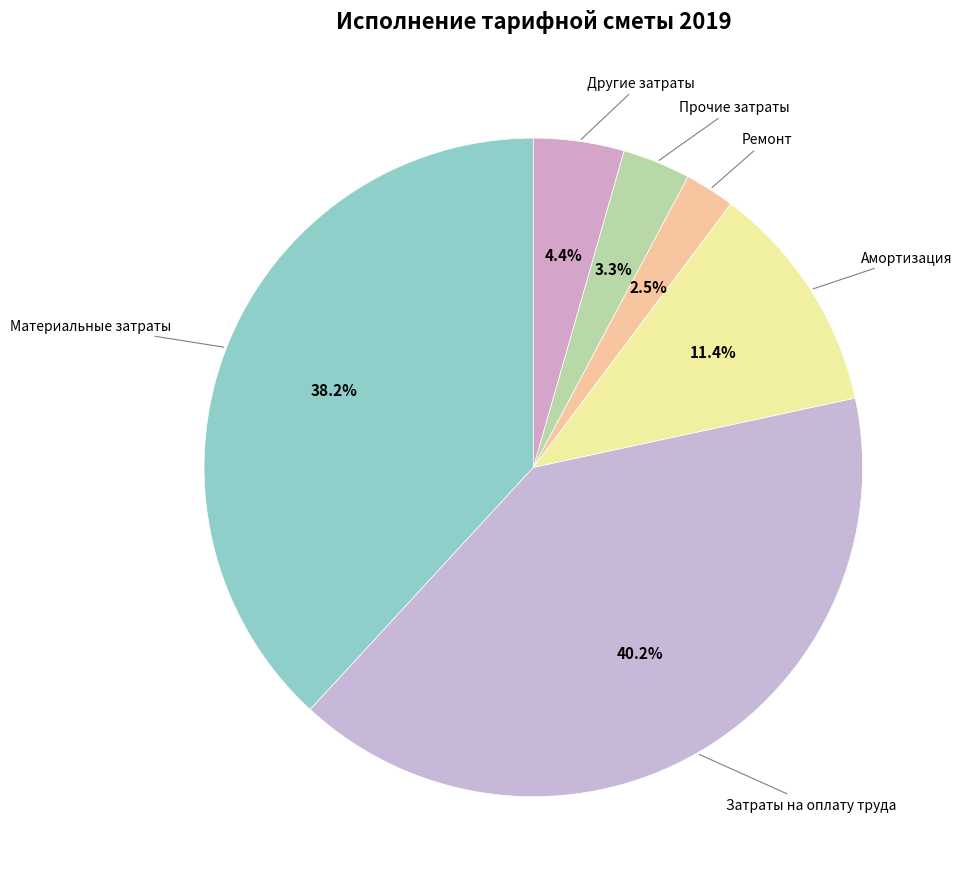

What is the largest slice in the pie chart?

Затраты на оплату труда